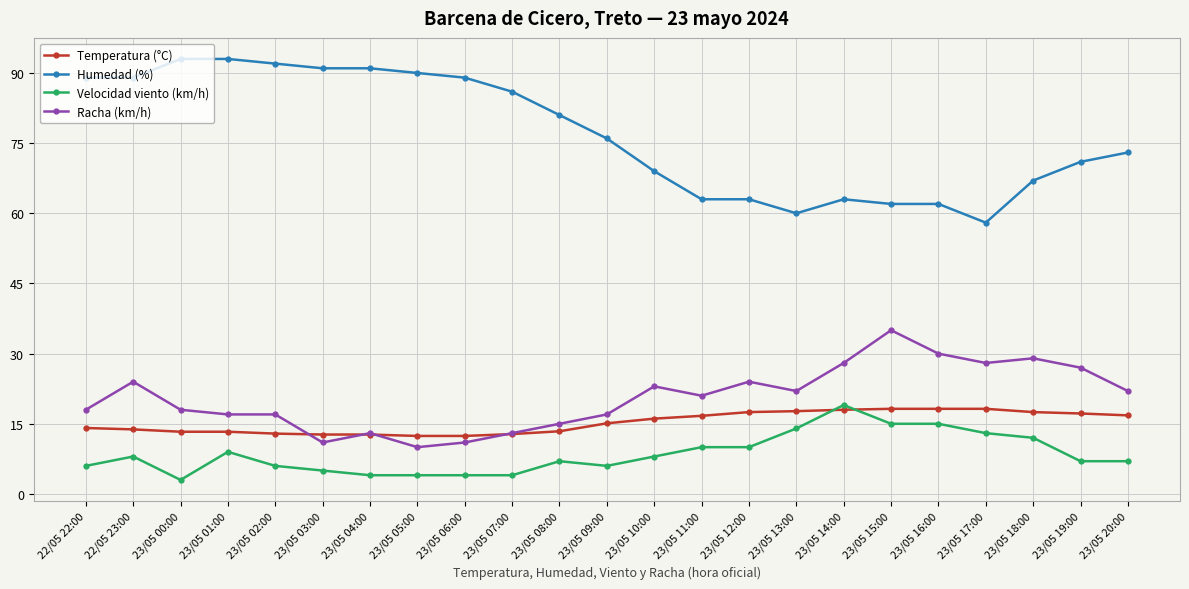

Which series has the largest total across all categories?

Humedad (%)